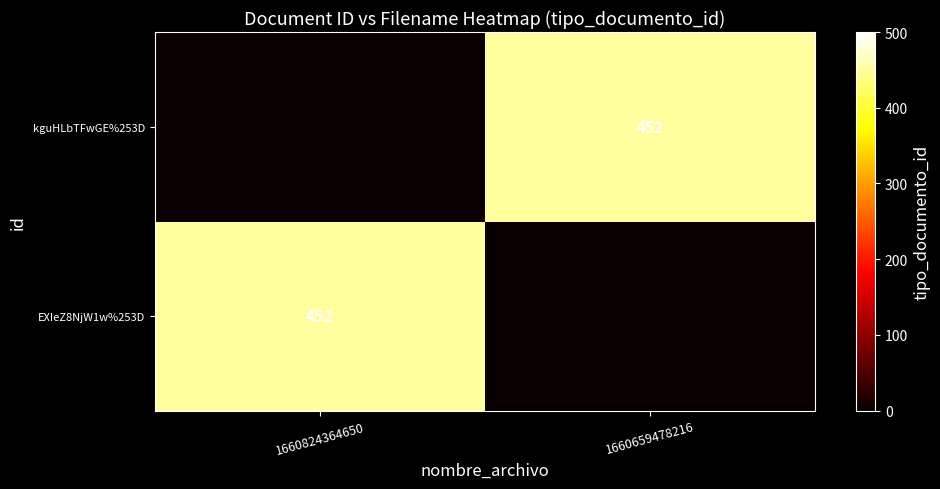

Is it true that kguHLbTFwGE%253D equals 613 at 1660659478216?

False